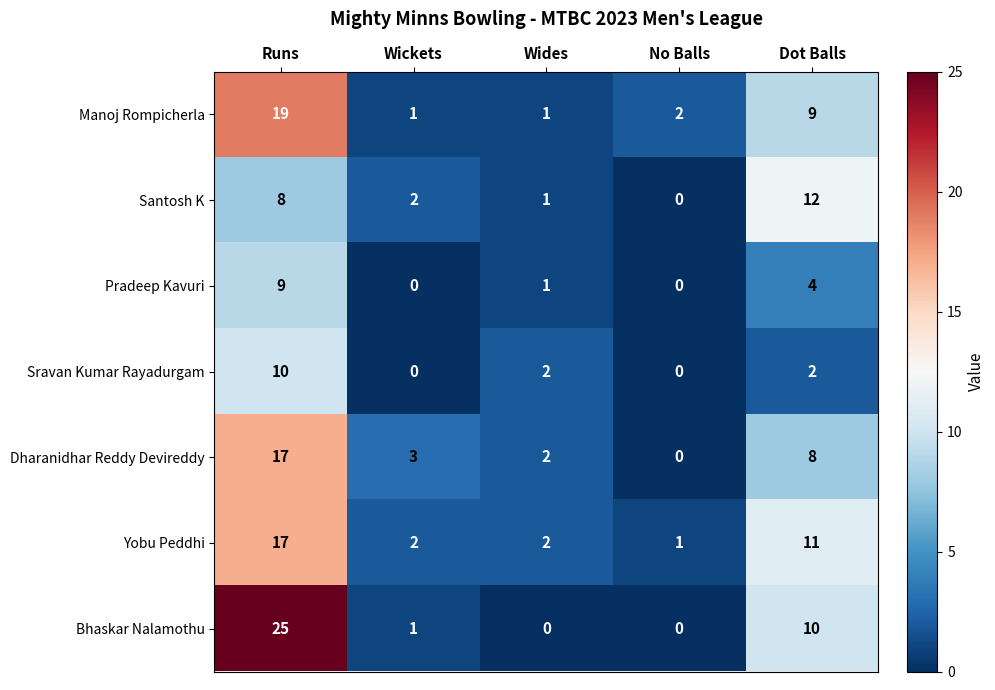

How many values in the Manoj Rompicherla series are below 2?

2